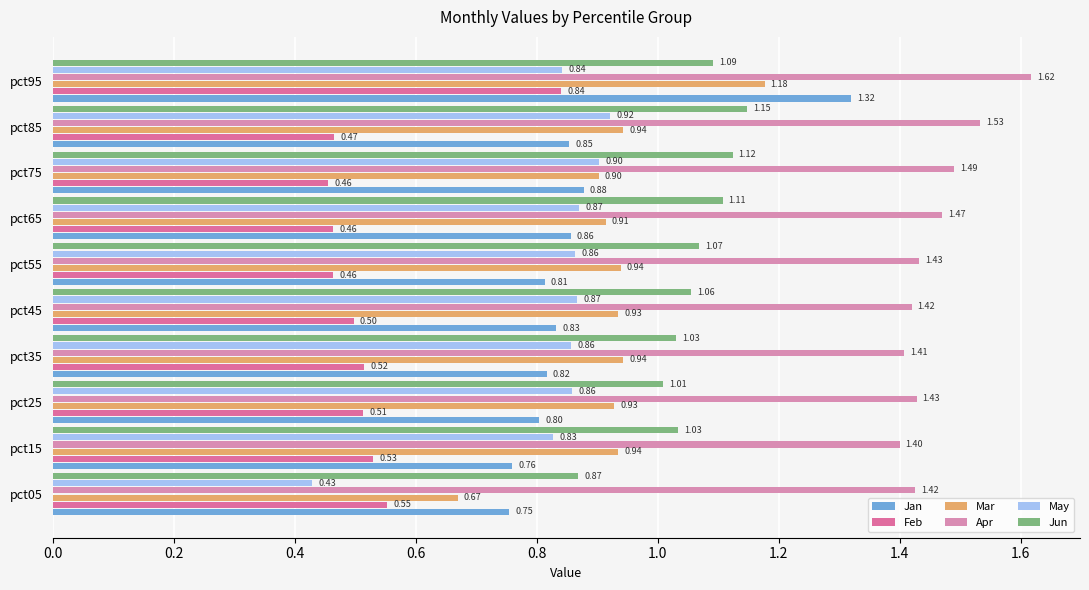

Count the number of categories in the chart.

10